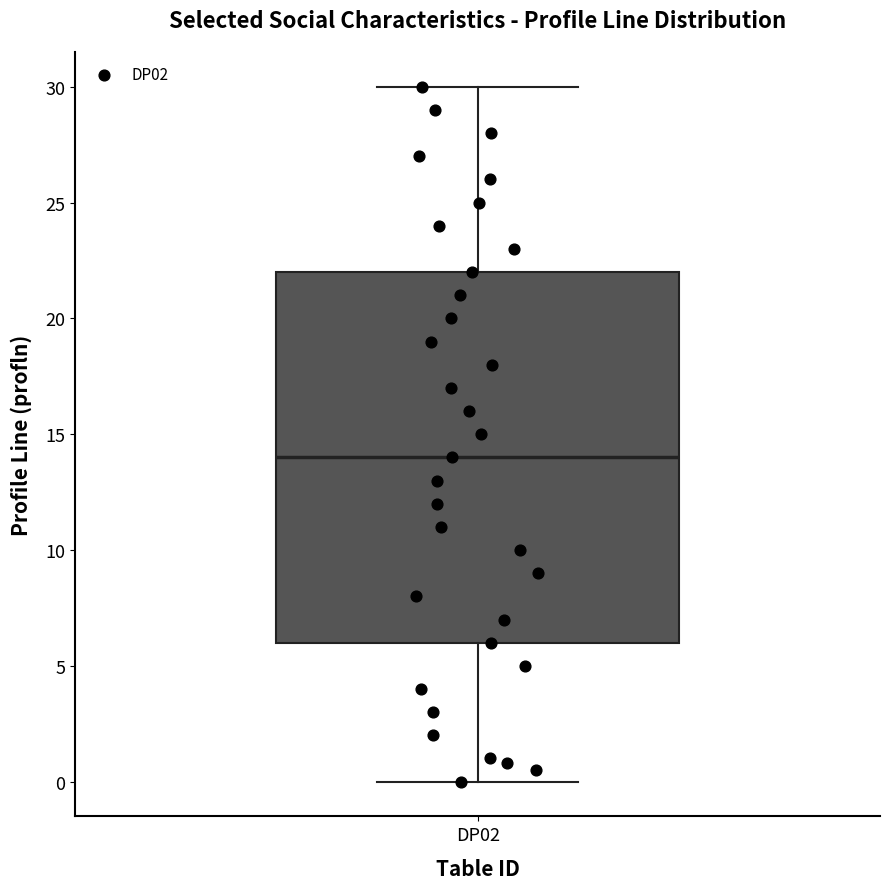

Where is the upper edge of the box for DP02 on the y-axis? The values are not printed on the chart, so give them approximately, as read against the axis.

22